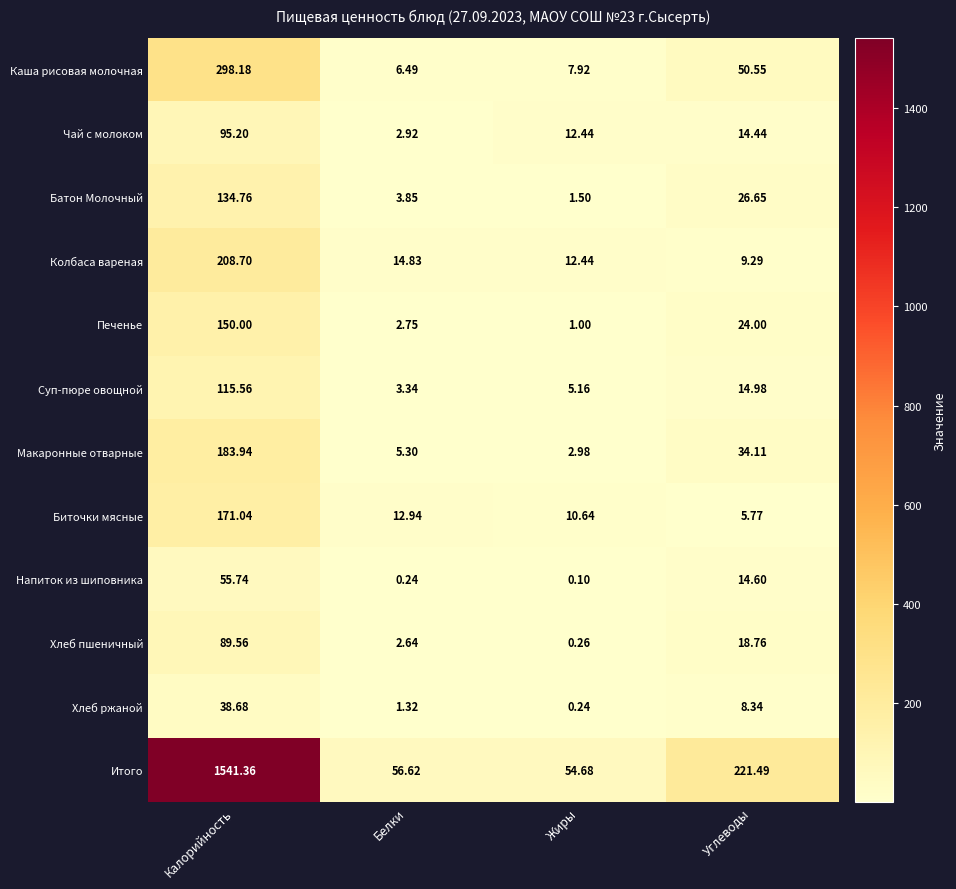

Where does the Каша рисовая молочная series first go above 50?

Калорийность